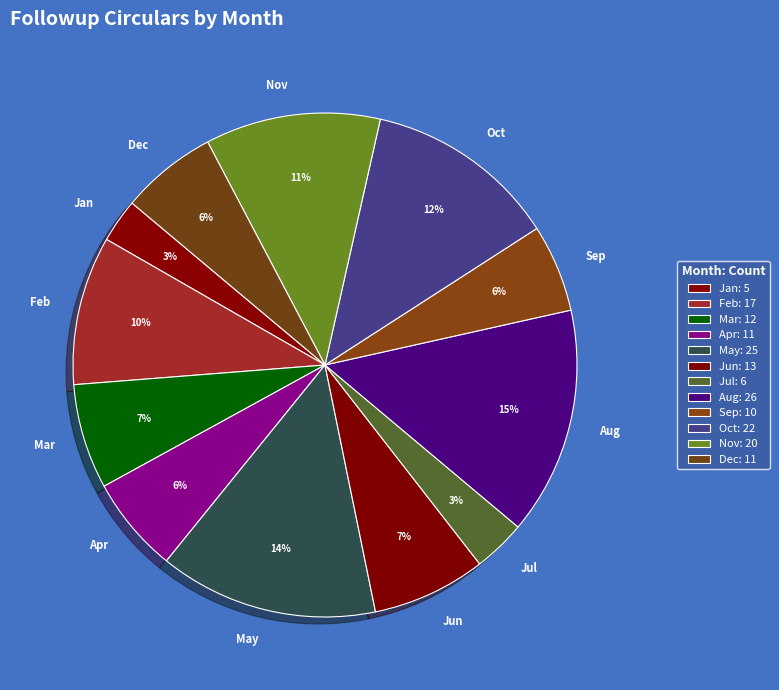

To the nearest percent, what is the difference between the largest and smallest slice percentages?

12%